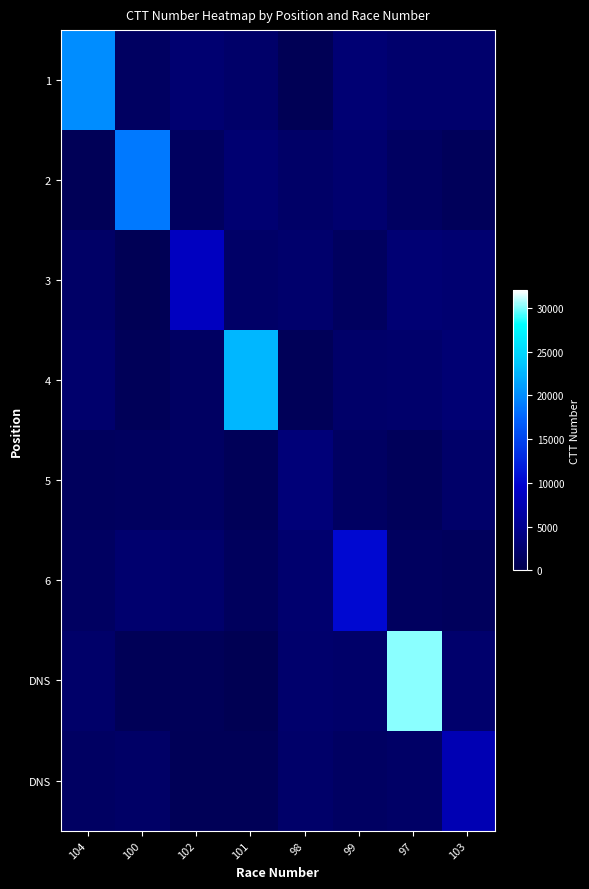

Between 97 and 104, which is larger?

104